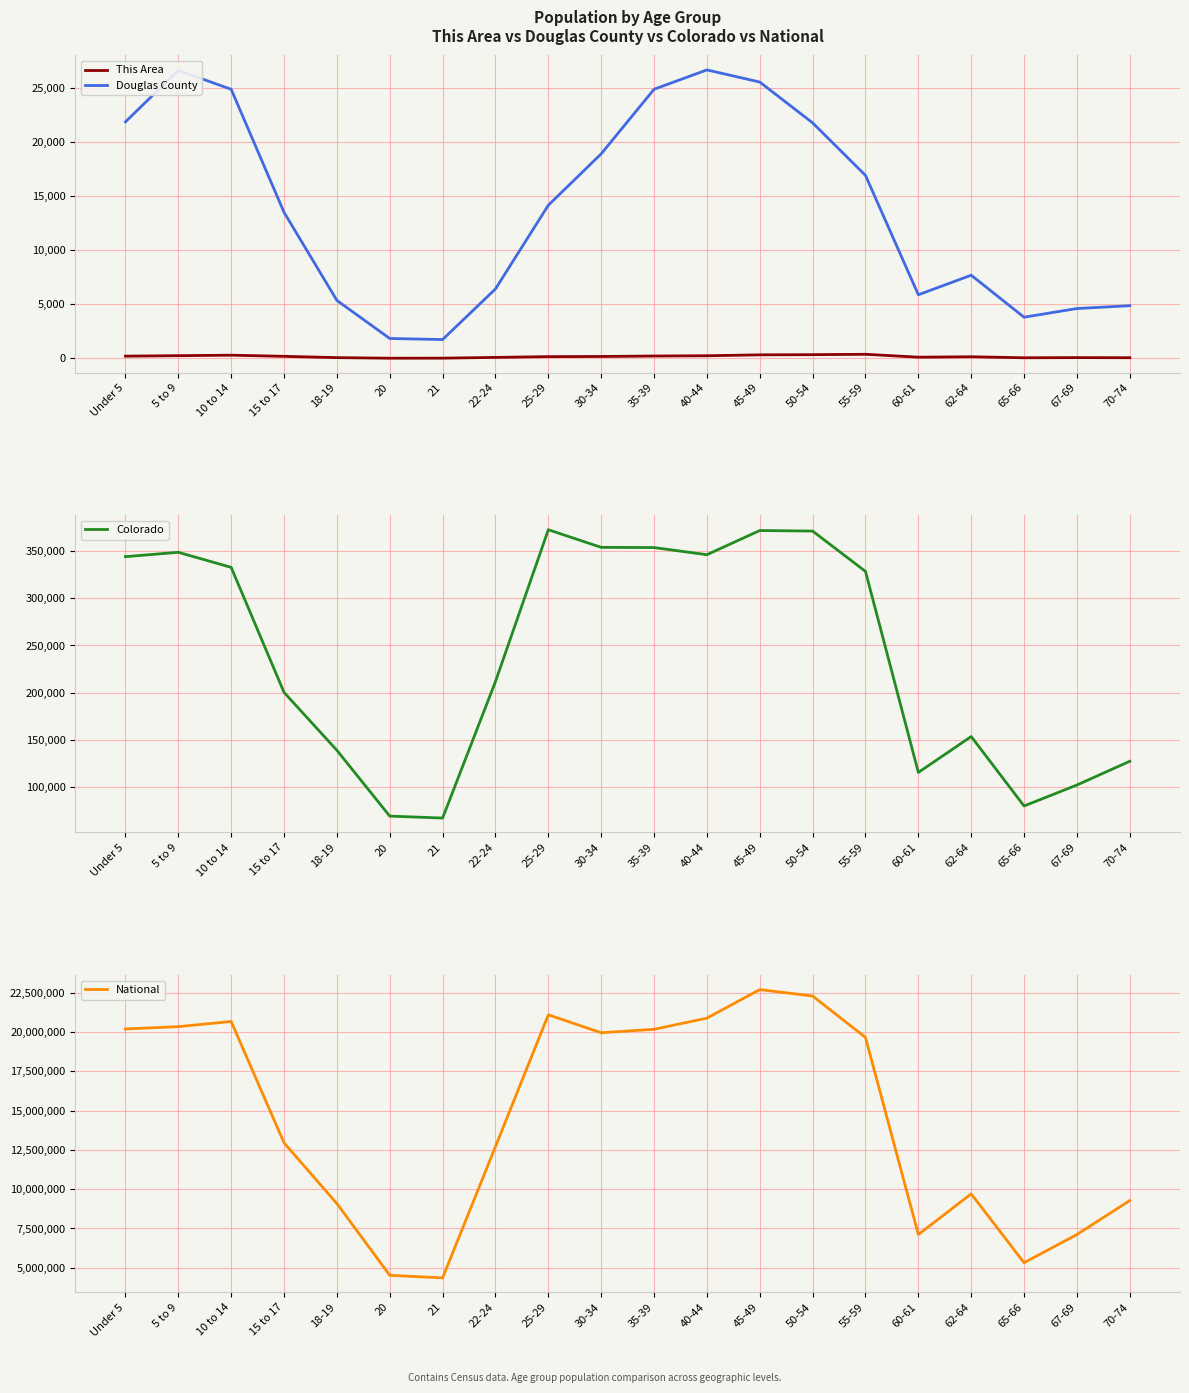

True or false: This Area has more than 0 interior local peaks.

True